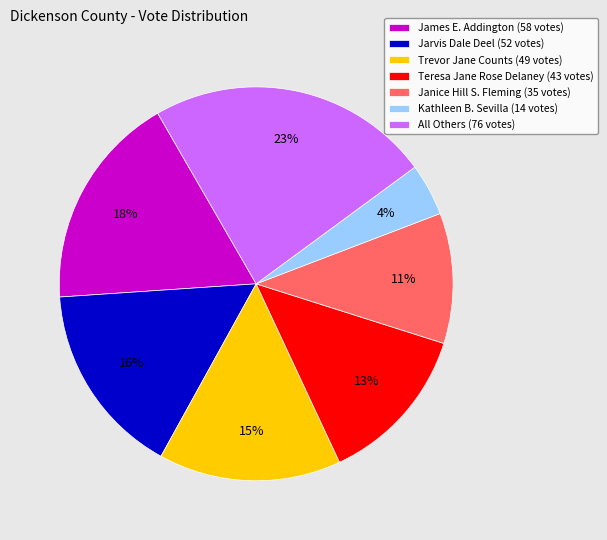

Does Teresa Jane Rose Delaney account for over 50% of the chart?

No